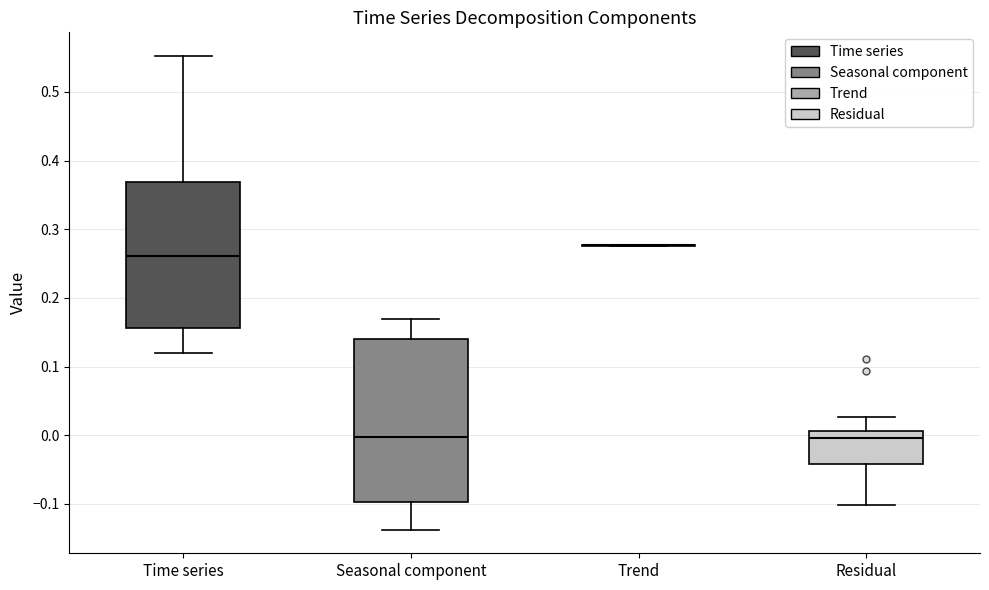

Where is the upper edge of the box for Time series on the y-axis? The values are not printed on the chart, so give them approximately, as read against the axis.

0.37